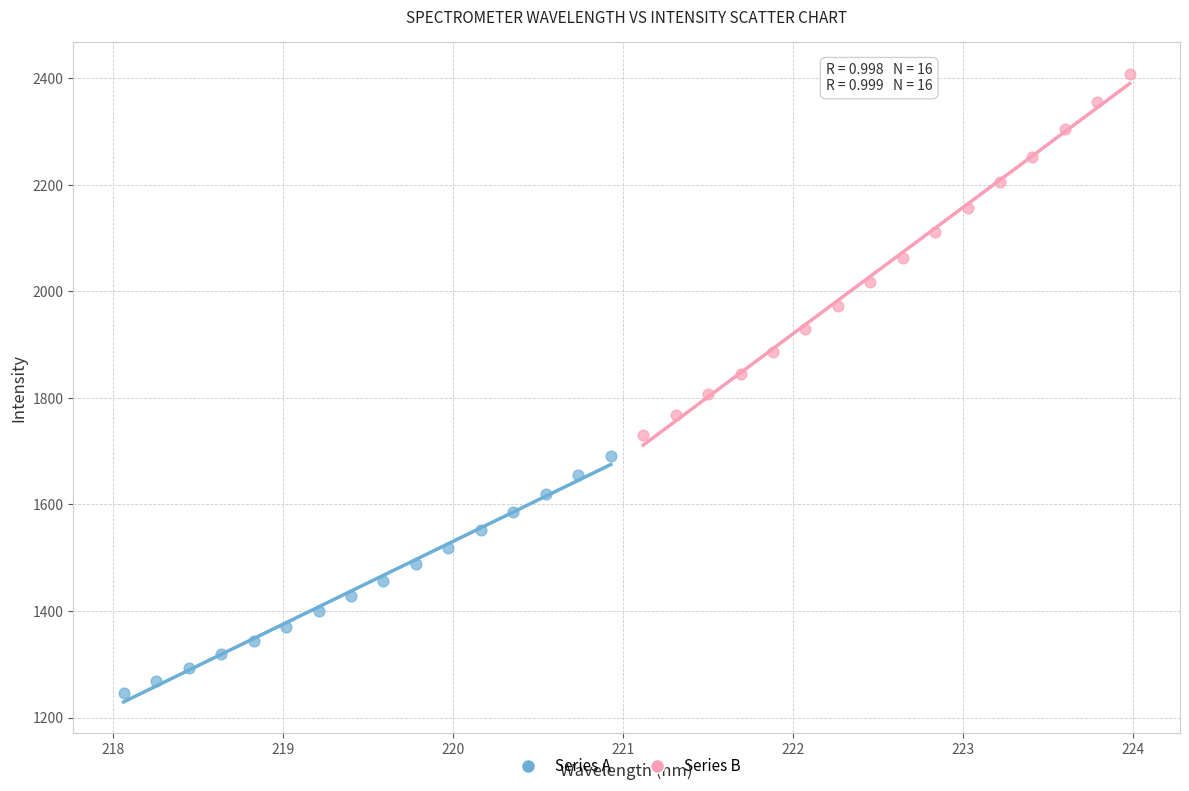

Which series reaches the minimum Y coordinate?

Series A